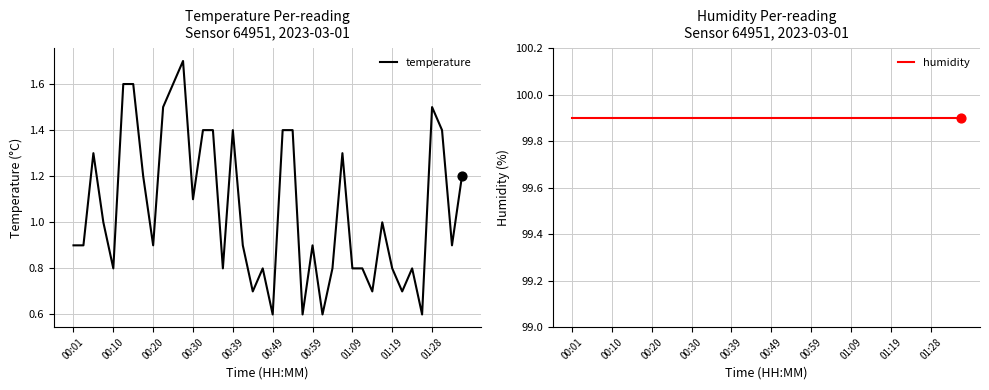

At which category is the sum across all series the highest?

11